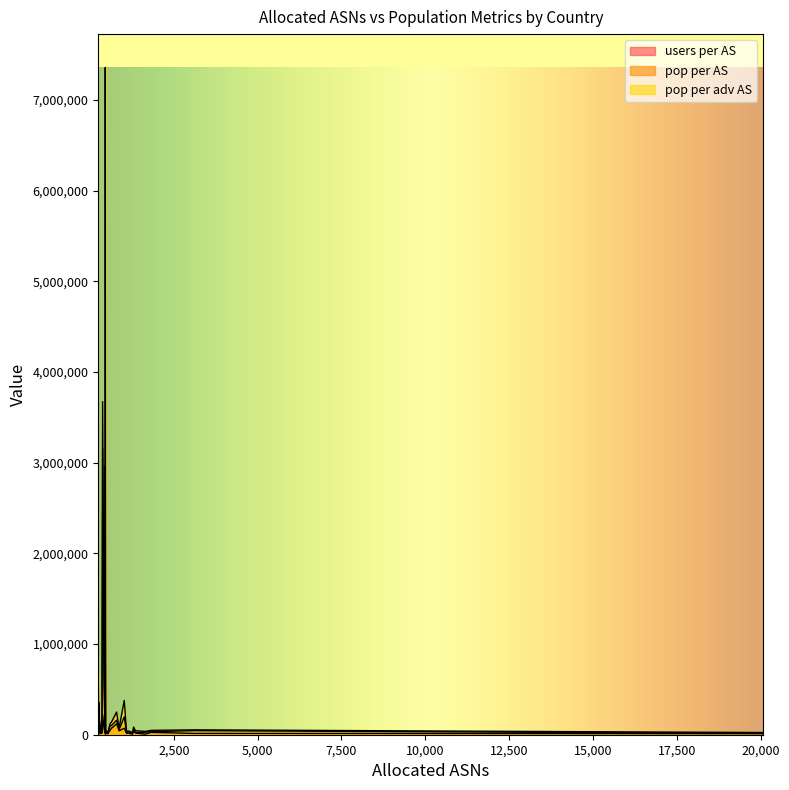

How many interior local peaks does the pop per adv AS series have?

10